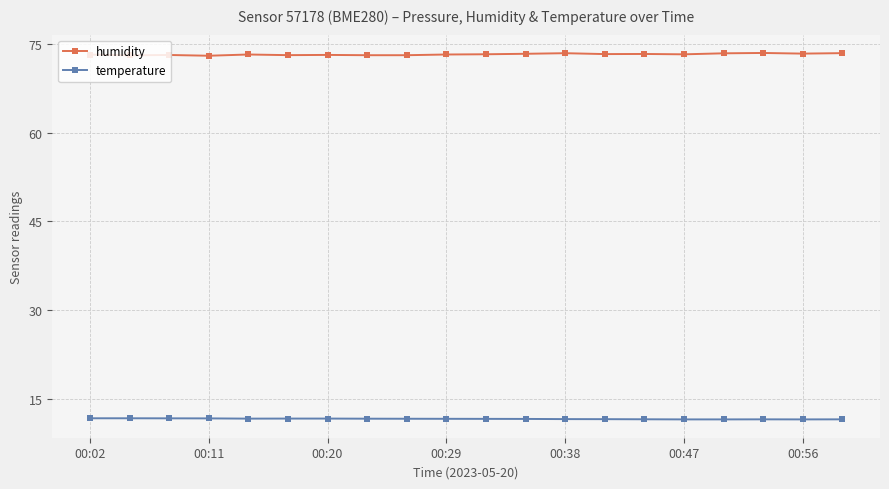

Which series has the largest total across all categories?

humidity